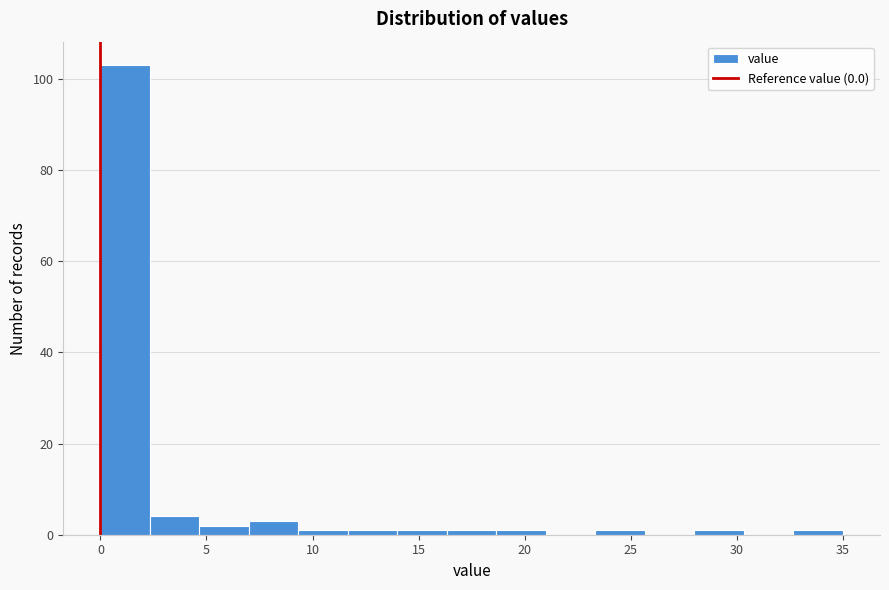

Reading left to right, list every bar in this chart as the range it spans on the x-axis followed by its height. Neither the bar edges nor the heights are printed on the chart, so give them approximately, as read against the axes.

0.0 to 2.5: 104
2.5 to 4.5: 4
4.5 to 7.0: 2
7.0 to 9.5: 4
9.5 to 11.5: under 2
11.5 to 14.0: under 2
14.0 to 16.5: under 2
16.5 to 18.5: under 2
18.5 to 21.0: under 2
21.0 to 23.5: 0
23.5 to 25.5: under 2
25.5 to 28.0: 0
28.0 to 30.5: under 2
30.5 to 32.5: 0
32.5 to 35.0: under 2